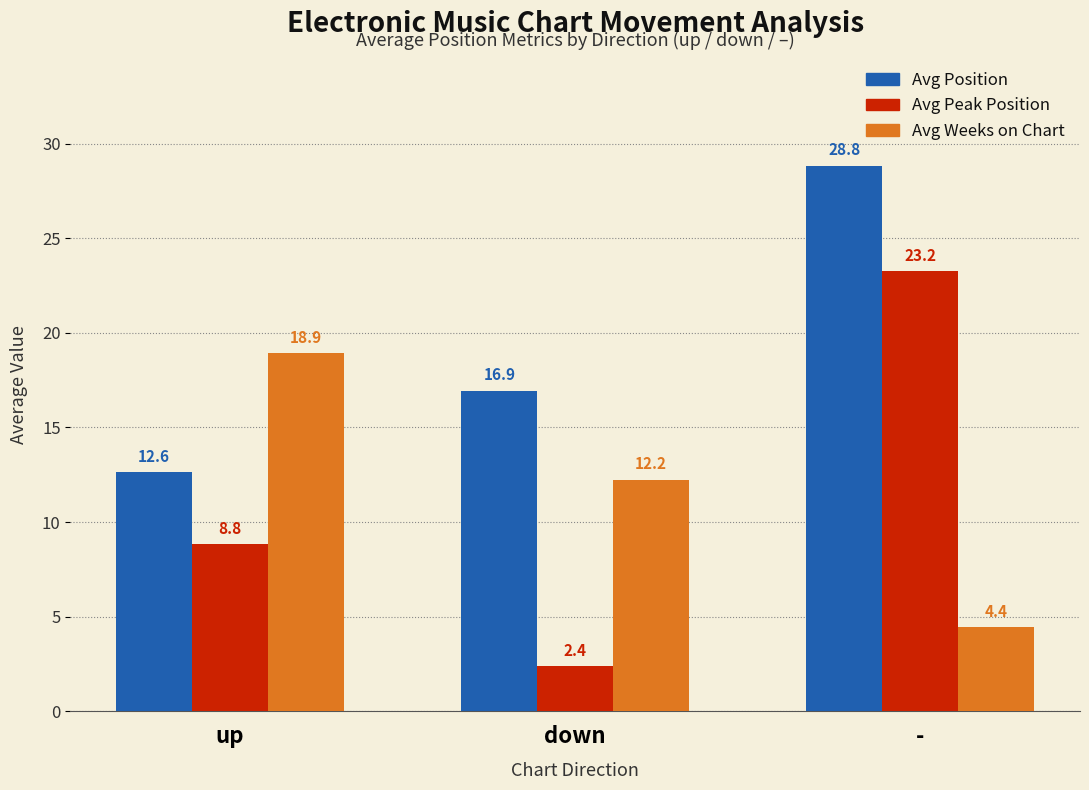

Which series has the largest range (max minus min)?

Avg Peak Position